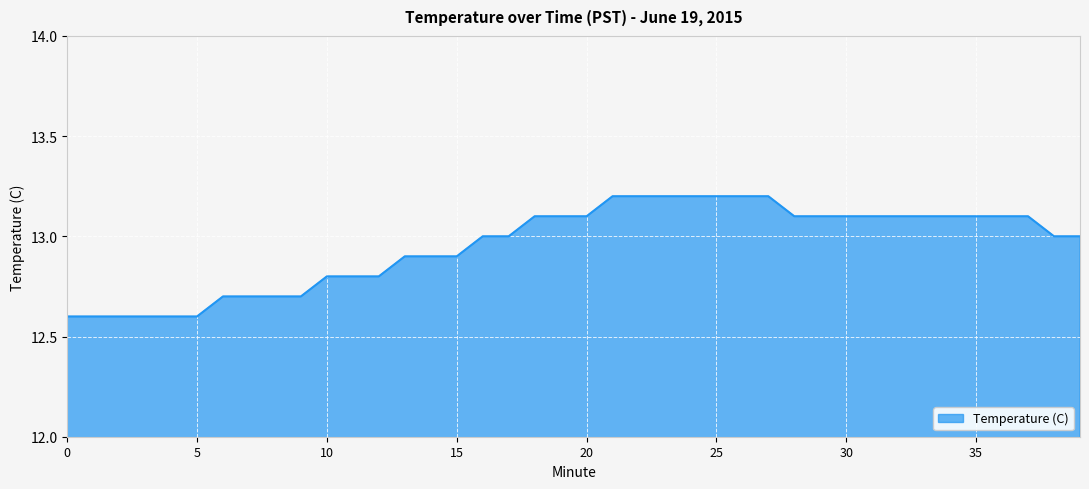

How many values are between 12 and 13?

20